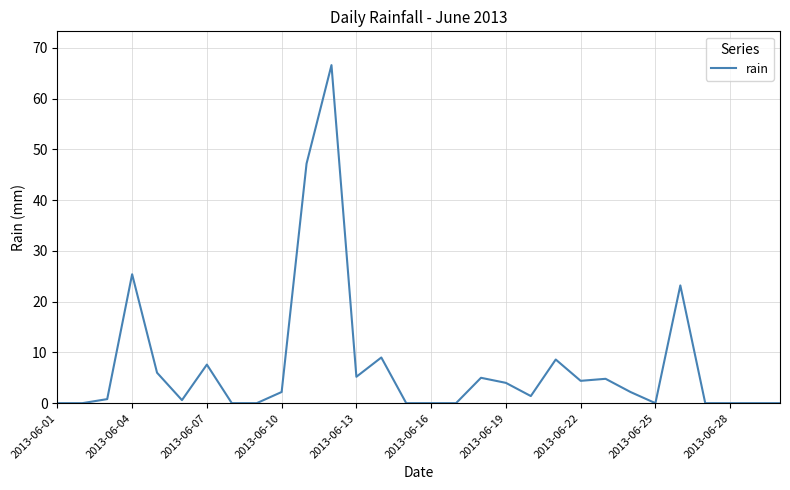

What is the greatest value displayed?

66.6